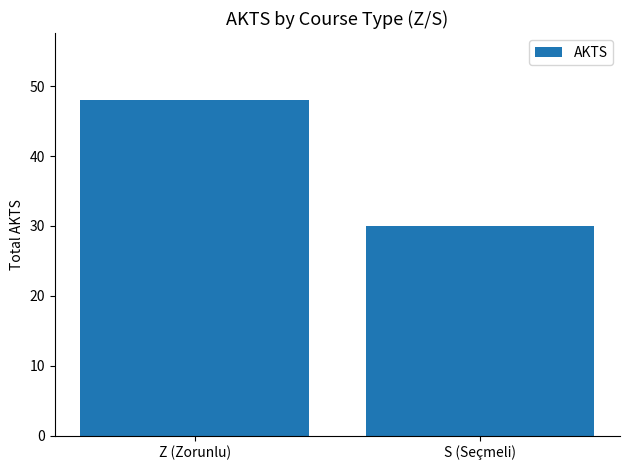

How many bars are there in total?

2